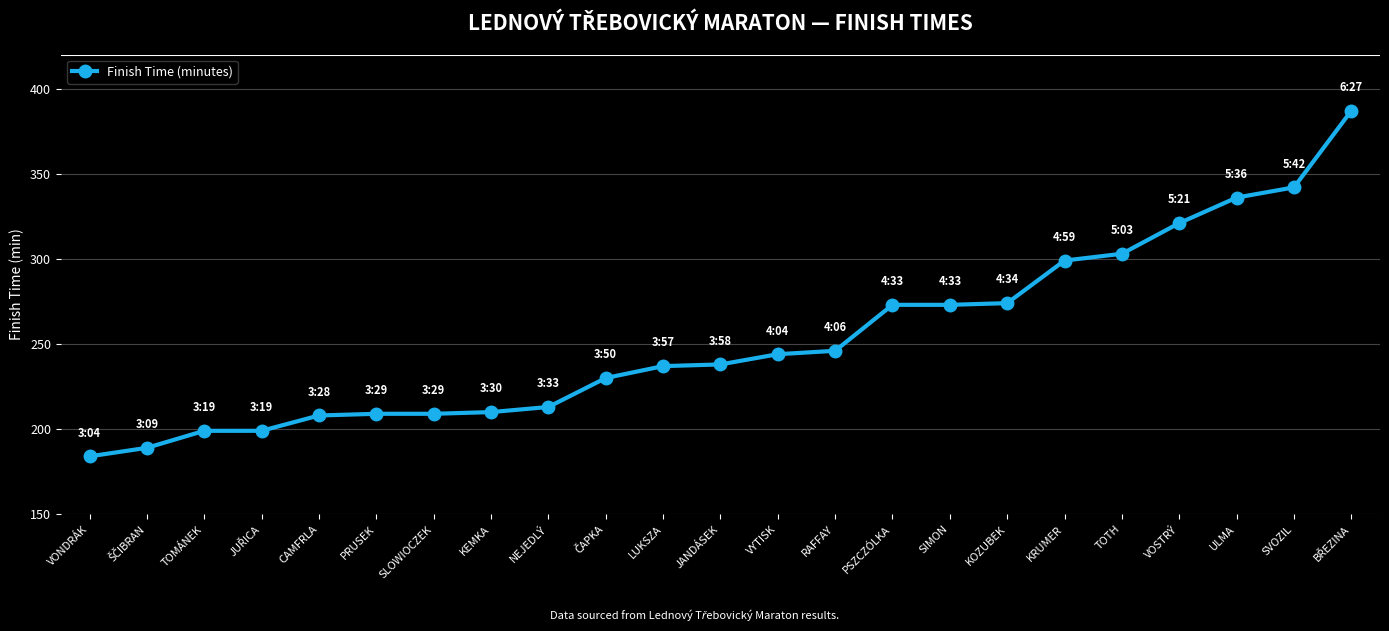

How many lines are shown in the chart?

1